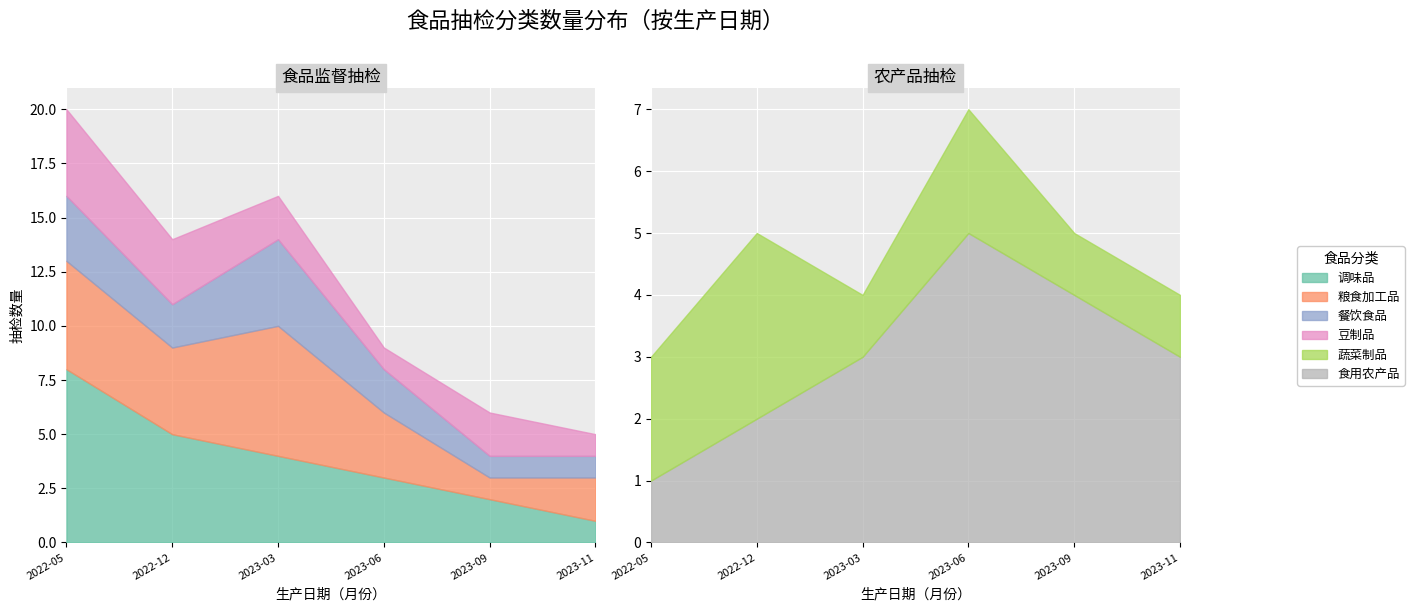

What is the value of the 豆制品 point at the 1st from the left?

4